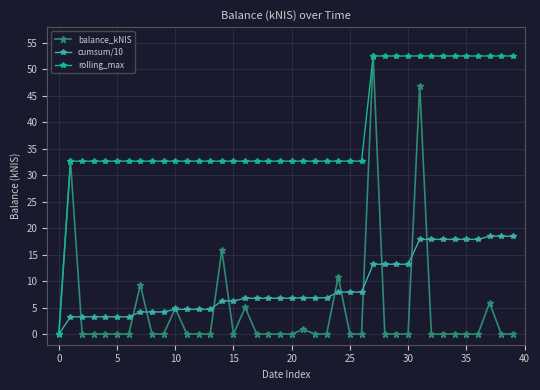

Which series has the largest total across all categories?

rolling_max